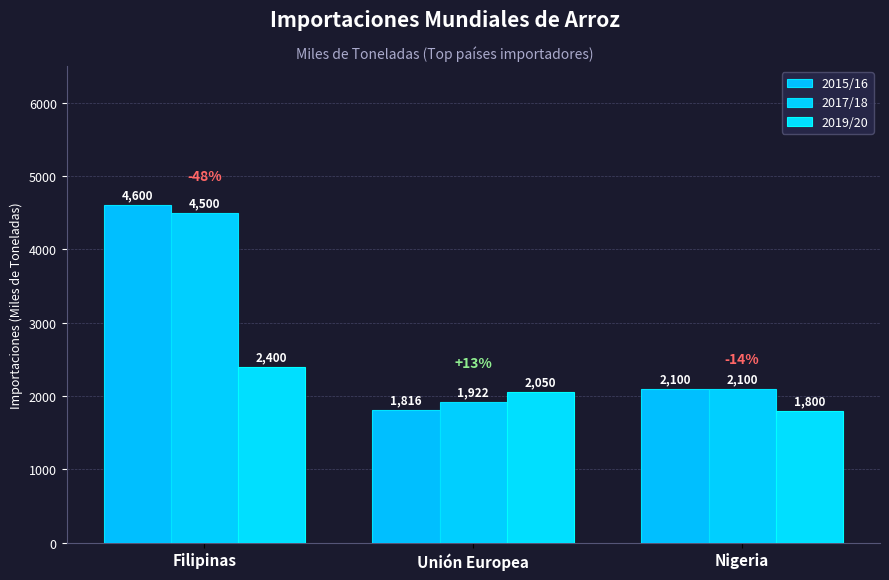

What is the difference between the second highest and minimum values in the 2019/20 series?

250